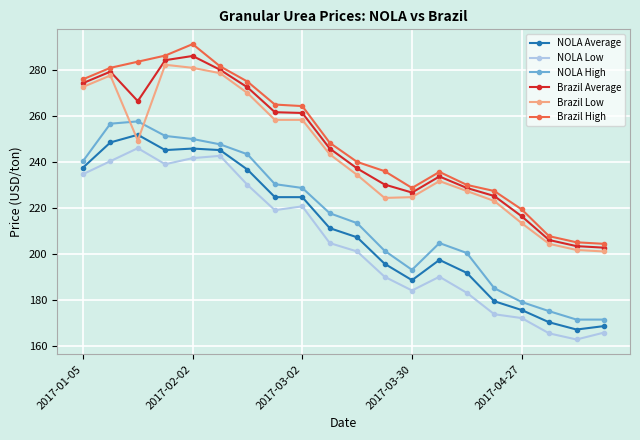

What is the value of the Brazil Average point at the 7th from the left?

272.5